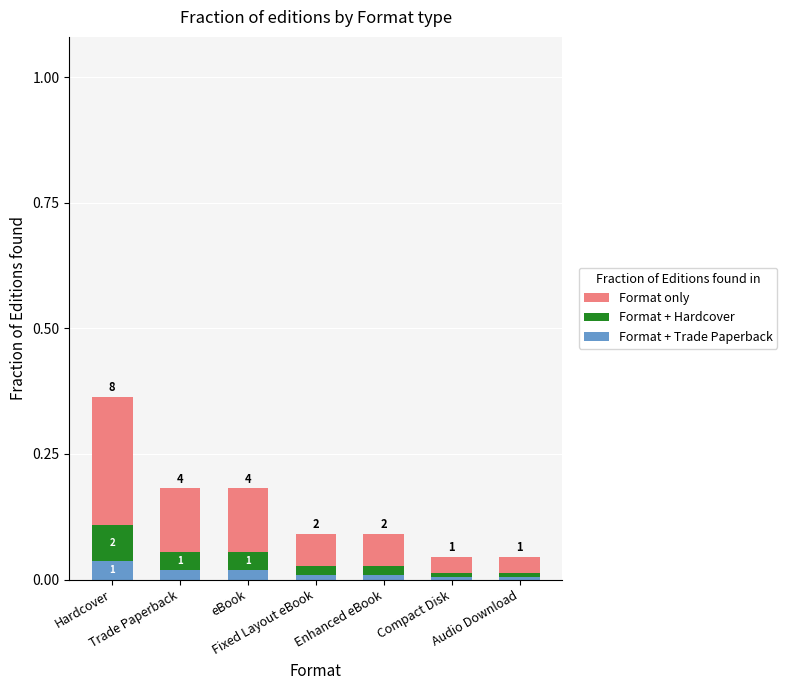

What is the total value across all series at Fixed Layout eBook?

0.1